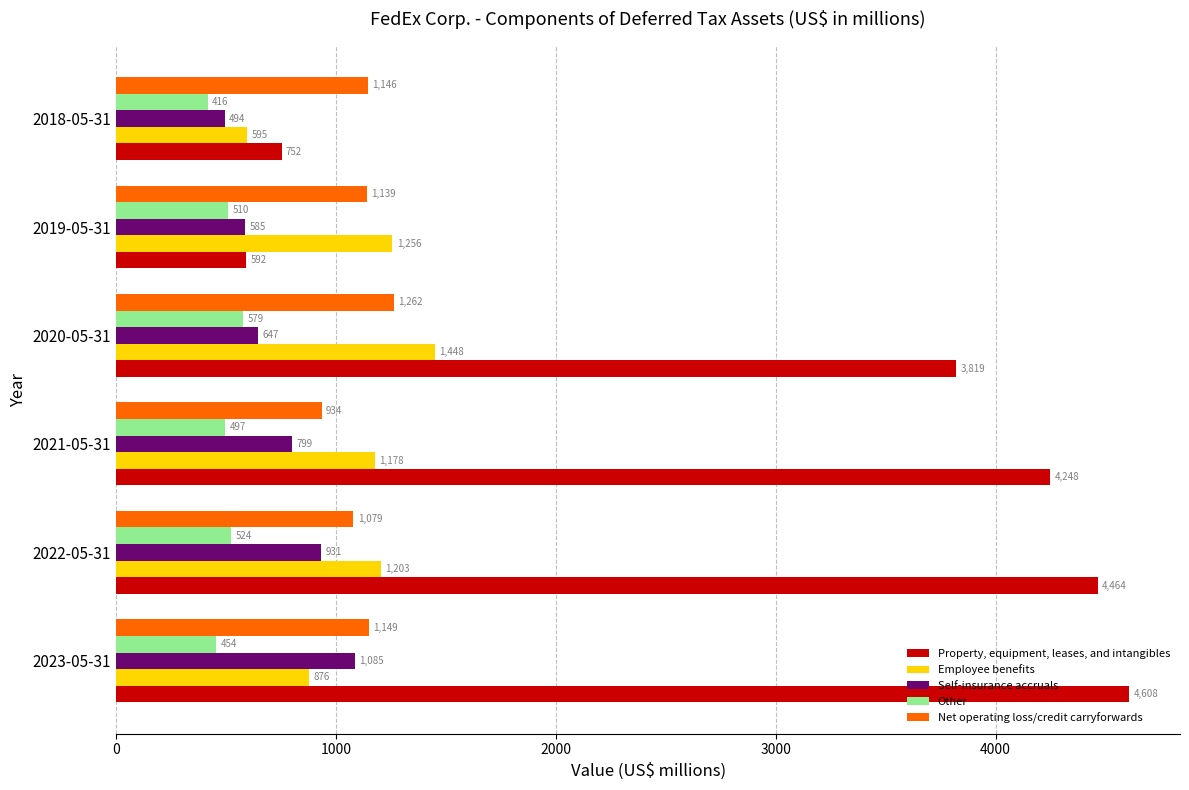

At which category does the chart reach its minimum across all series?

2018-05-31